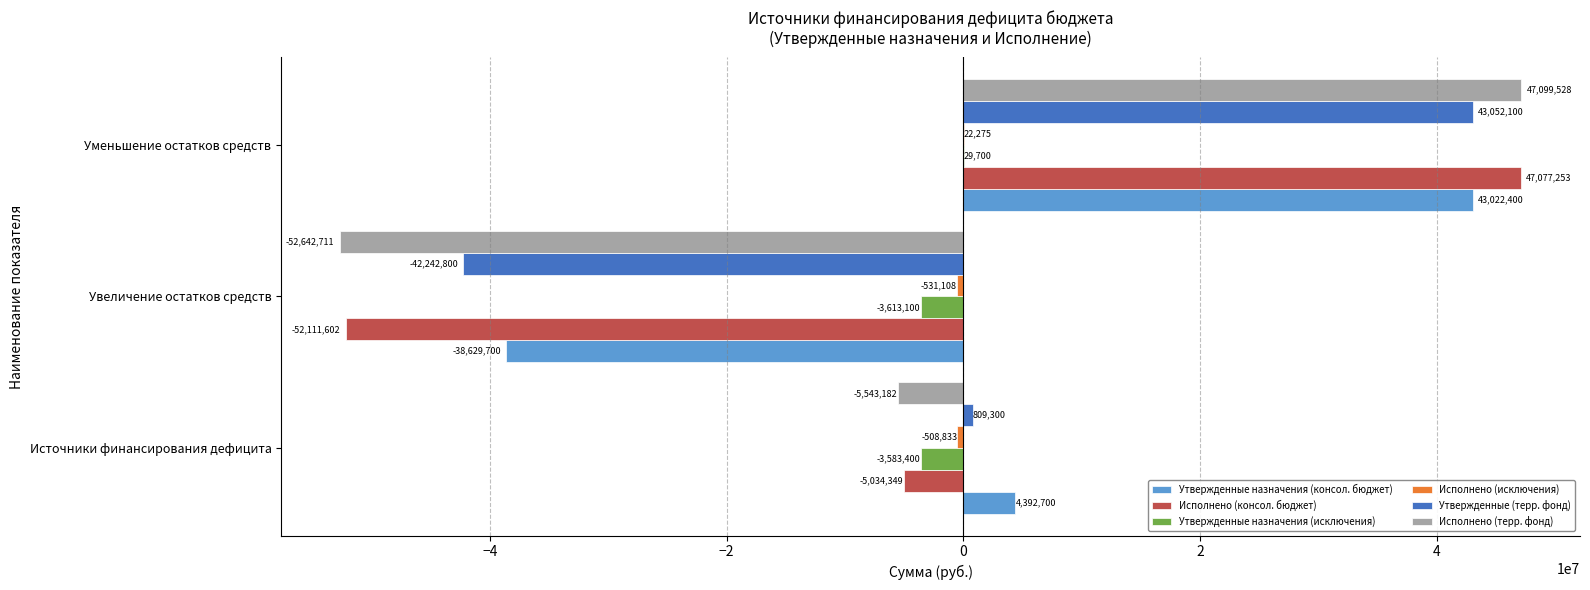

At which category is the sum across all series the highest?

Уменьшение остатков средств